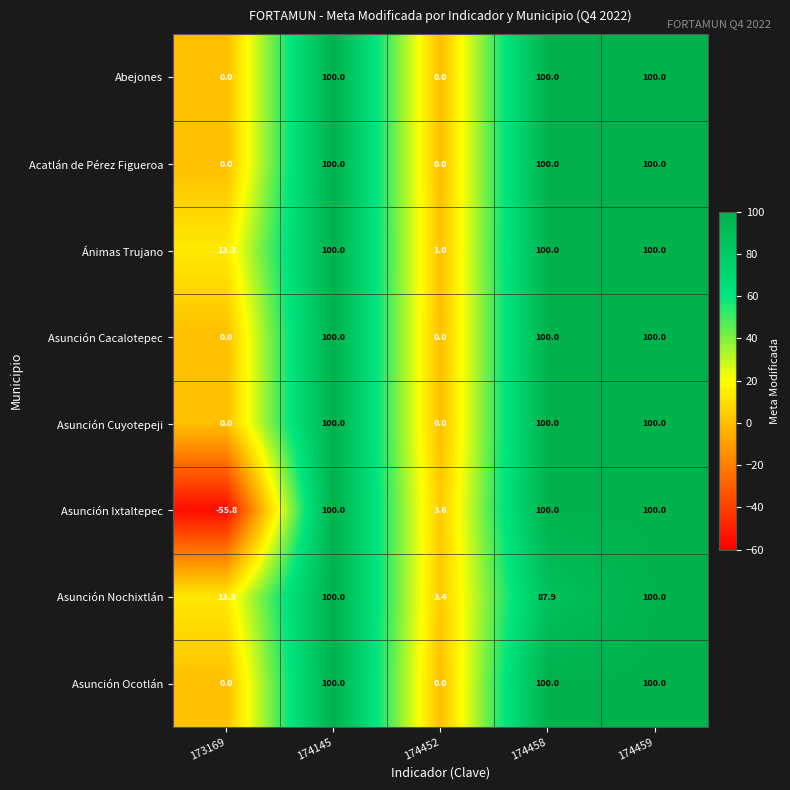

The value of Asunción Nochixtlán at 173169 is 13.3. True or false?

True